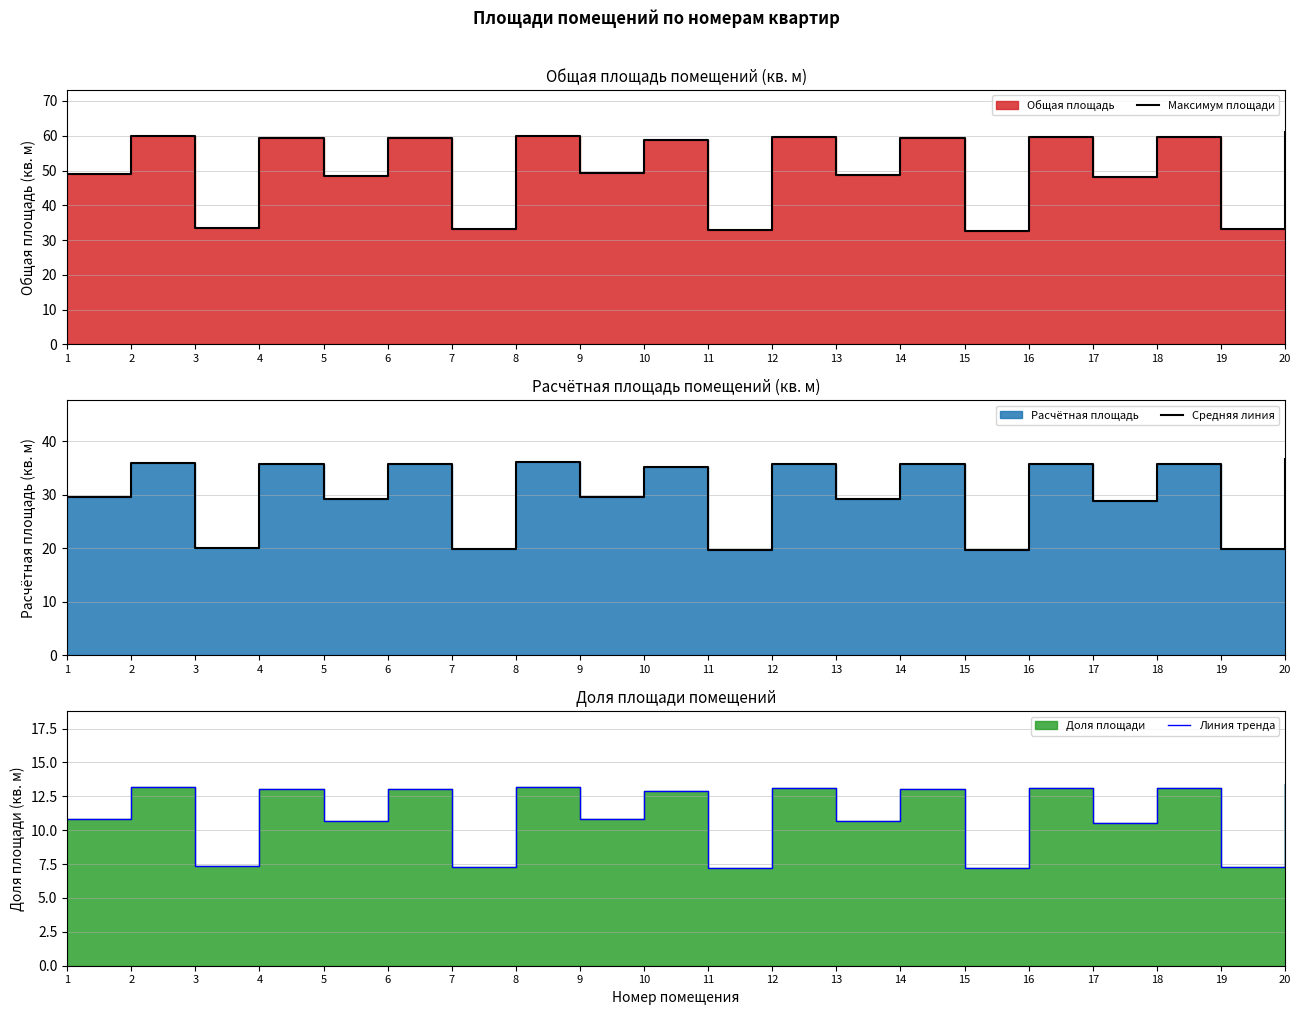

What is the spread (max minus min) of values at 19?

25.8